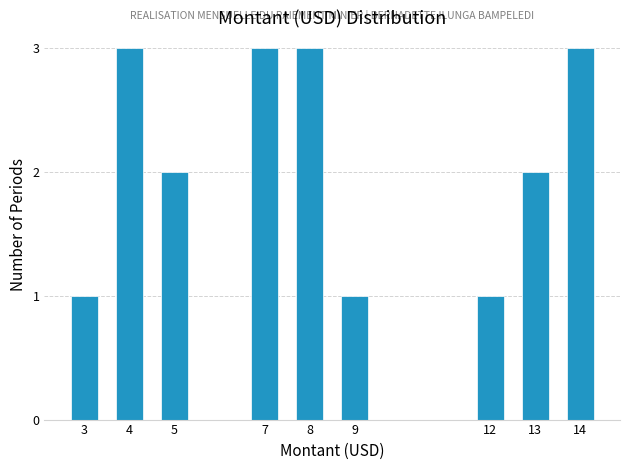

Reading left to right, what are all the values shown in this chart?

3=1	4=3	5=2	7=3	8=3	9=1	12=1	13=2	14=3